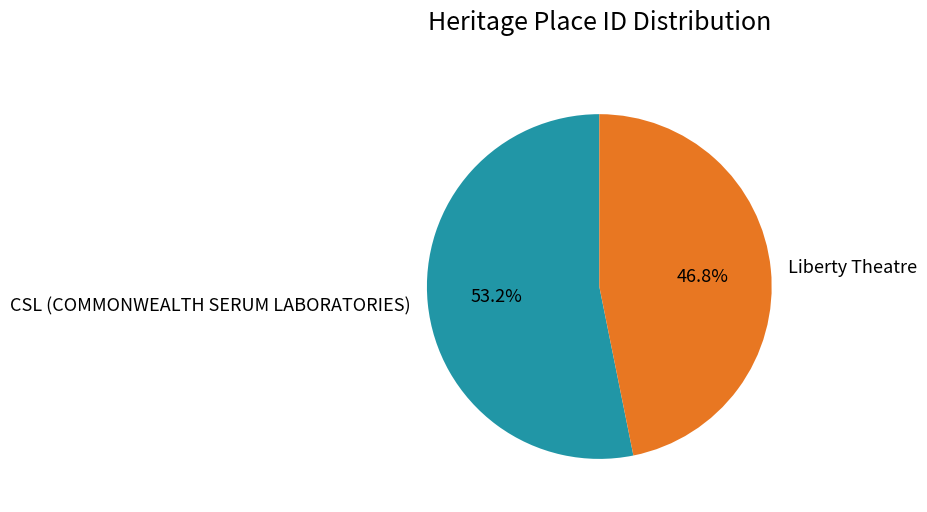

How many segments does this pie chart have?

2